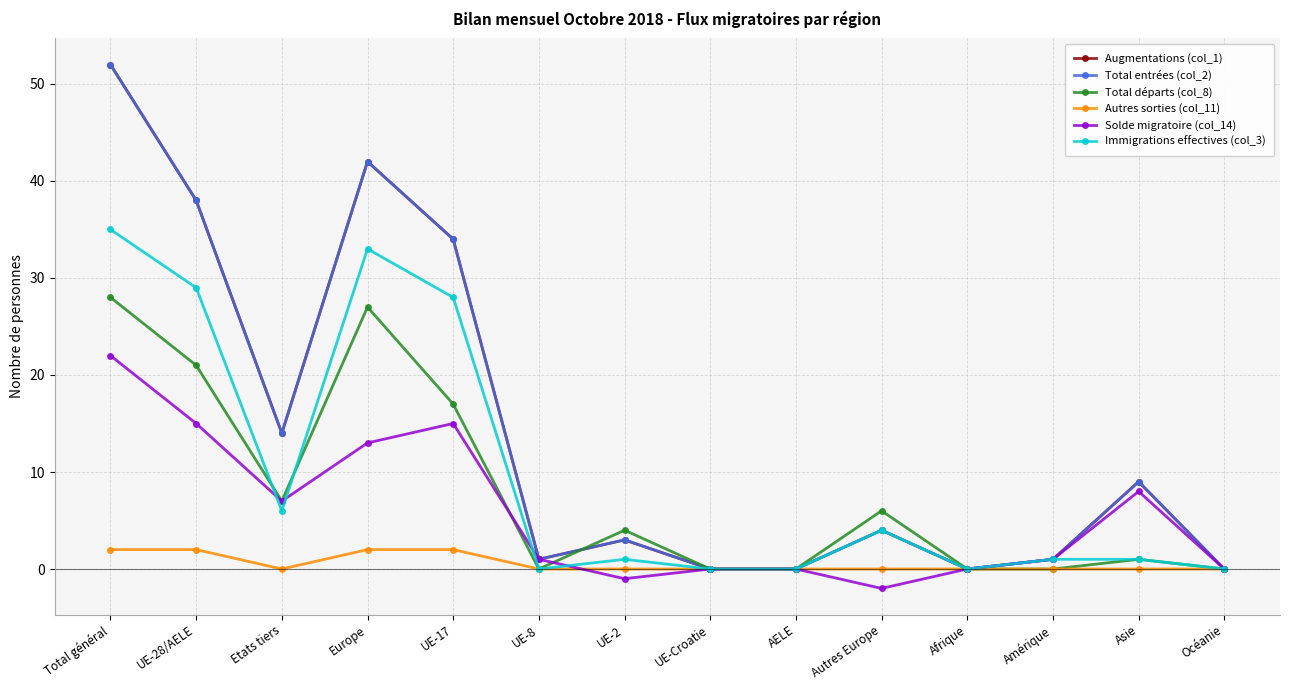

Where is the first local maximum for Immigrations effectives (col_3)?

Europe